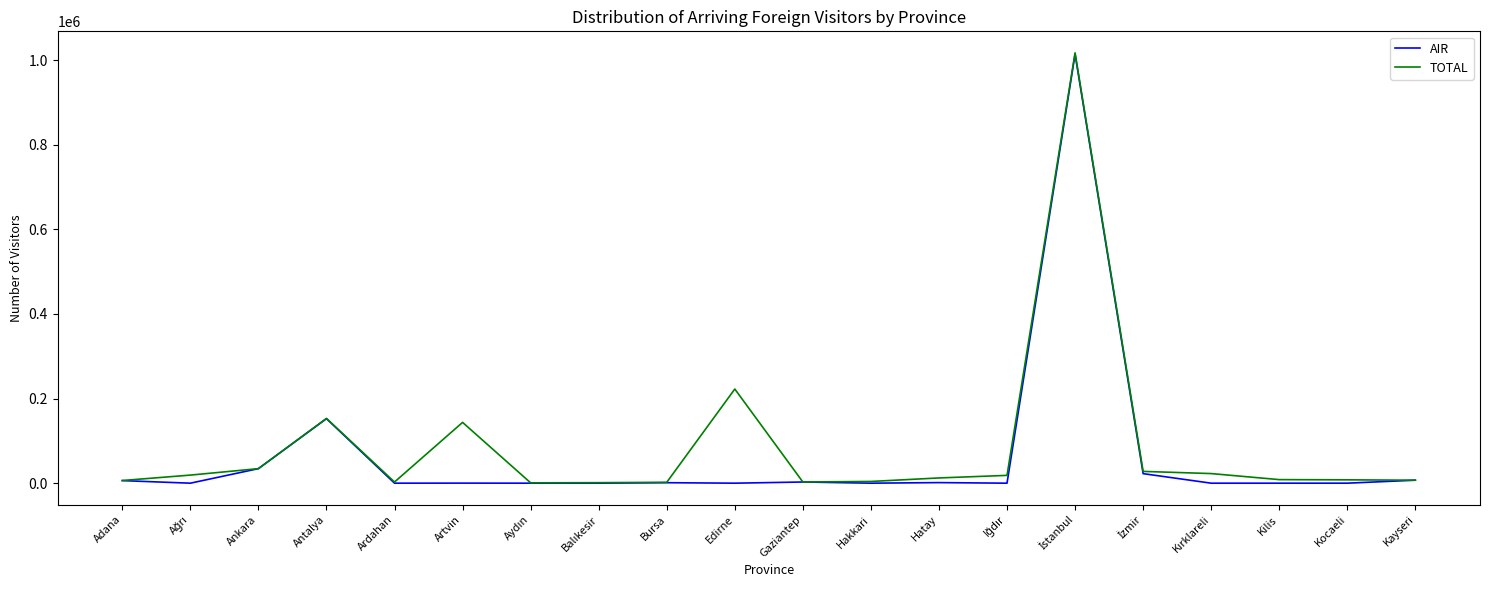

How many distinct data groups are displayed?

2